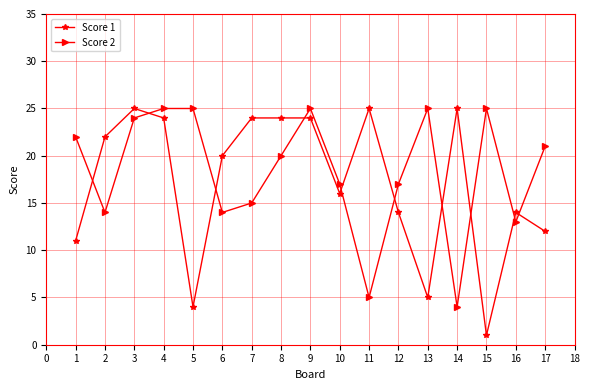

Does the chart display data point markers on the line(s)?

Yes